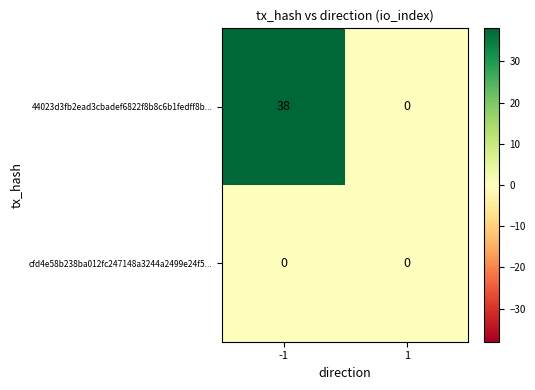

True or false: 44023d3fb2ead3cbadef6822f8b8c6b1fedff8b... has a value of 0 at 1.

True